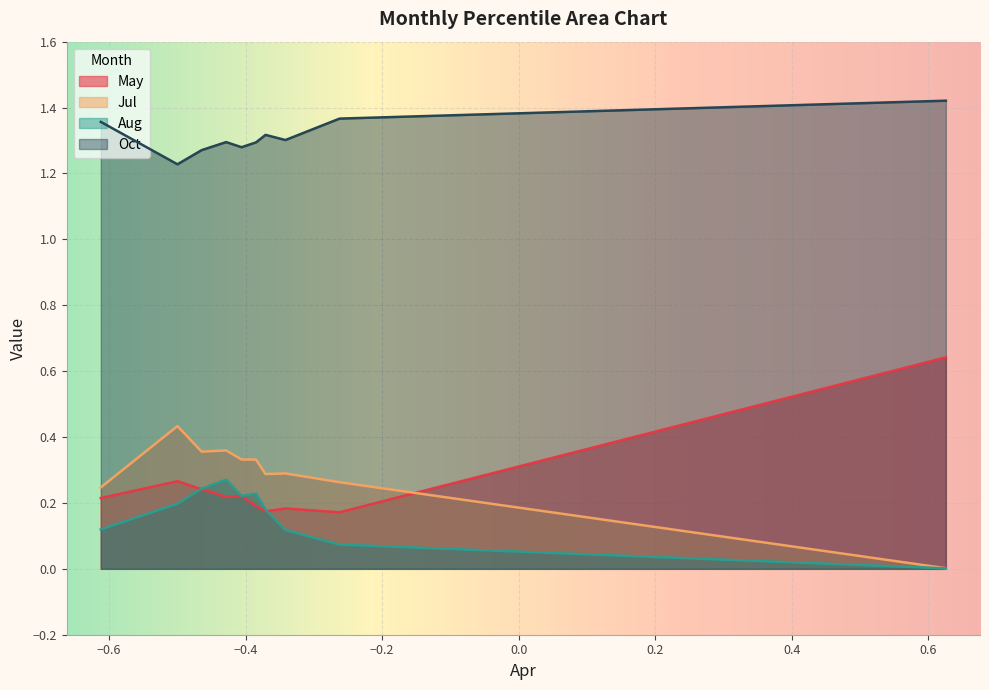

List the series in order of their peak value, highest first.

Oct, May, Jul, Aug